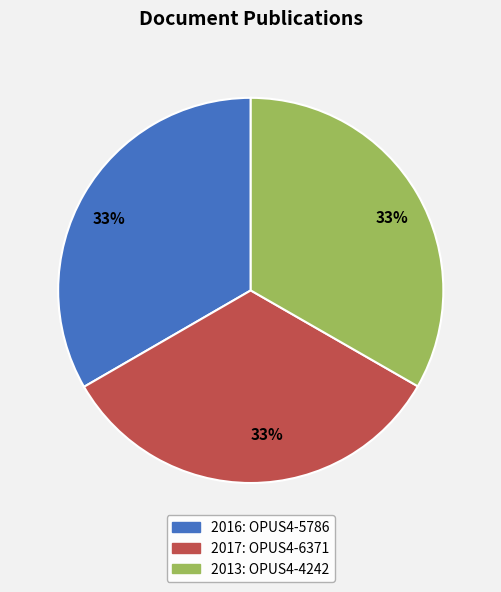

To the nearest percent, what is the average slice percentage?

33%